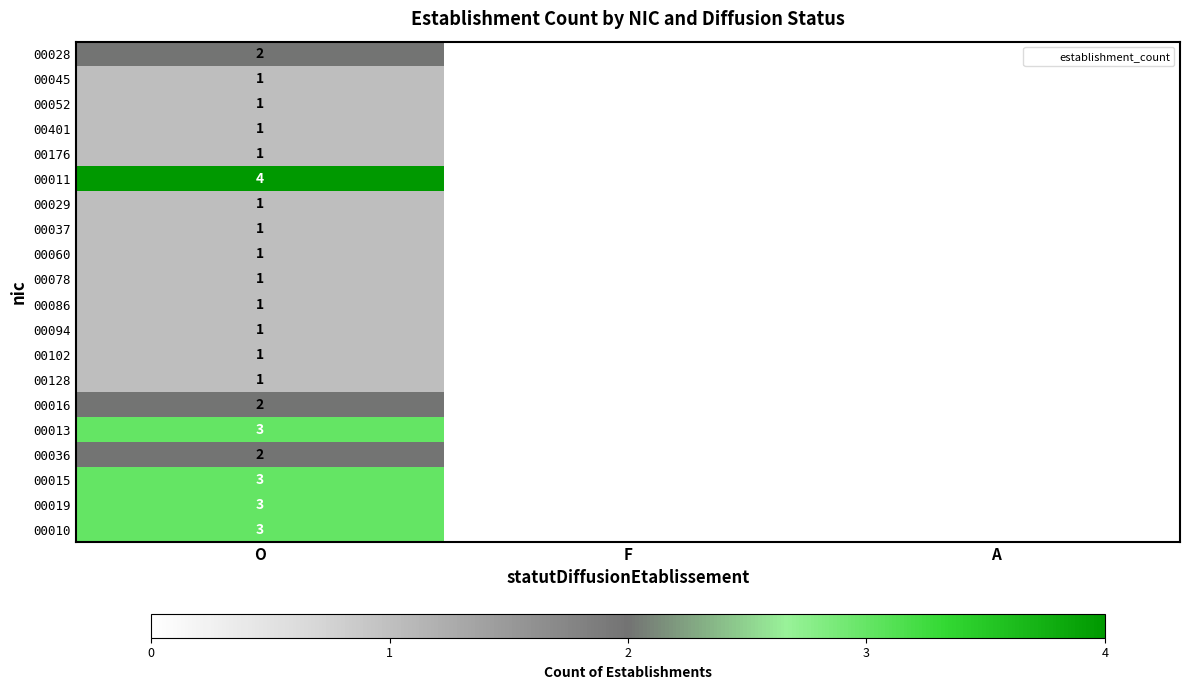

The value of 00029 at F is 0. True or false?

True